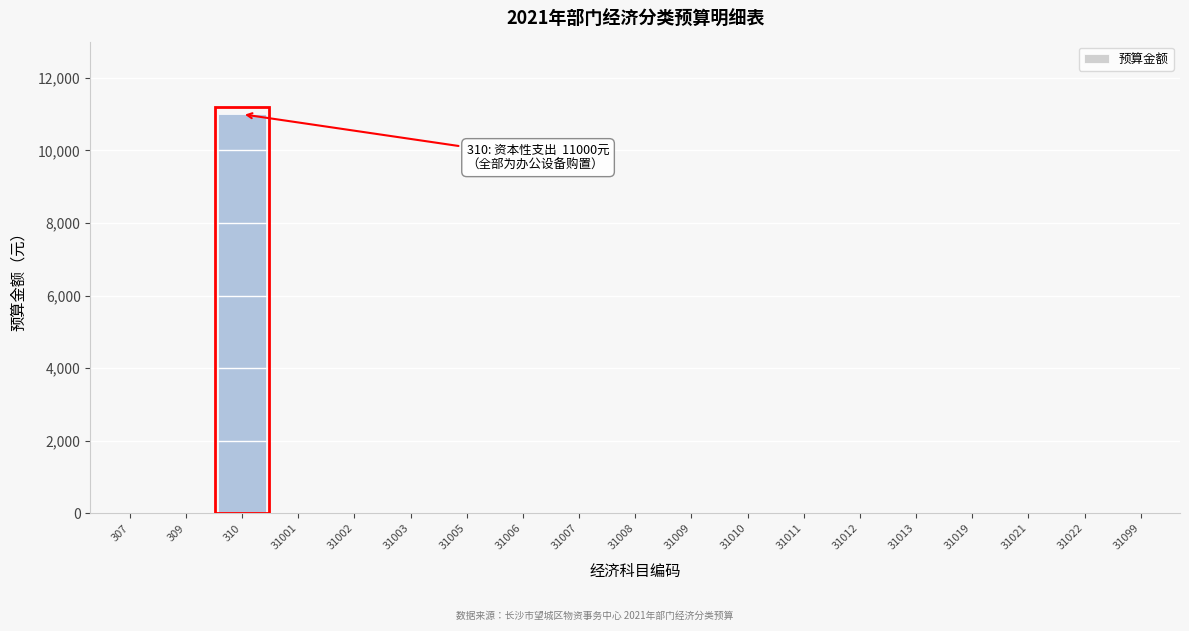

Reading right to left, what are all the values shown in this chart?

31099=0	31022=0	31021=0	31019=0	31013=0	31012=0	31011=0	31010=0	31009=0	31008=0	31007=0	31006=0	31005=0	31003=0	31002=0	31001=0	310=11000	309=0	307=0